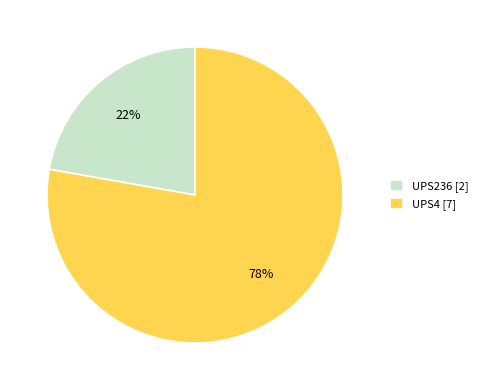

To the nearest percent, what percentage of the pie is UPS236?

22%